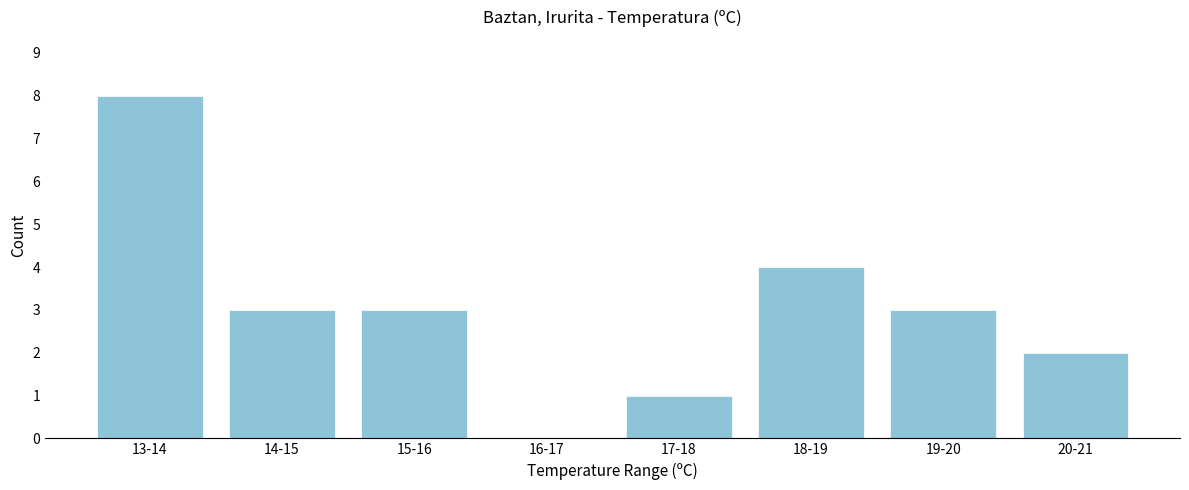

Reading right to left, what are all the values shown in this chart?

20-21=2	19-20=3	18-19=4	17-18=1	16-17=0	15-16=3	14-15=3	13-14=8